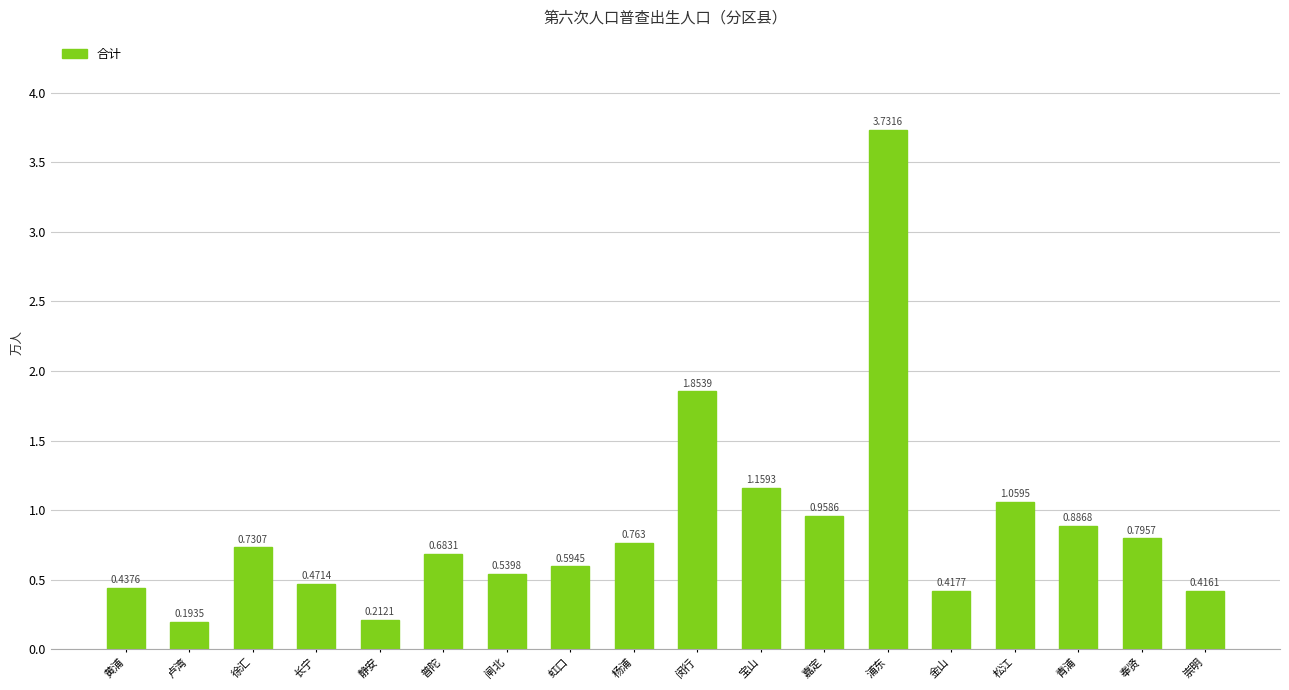

At which category does the chart reach its peak across all series?

浦东